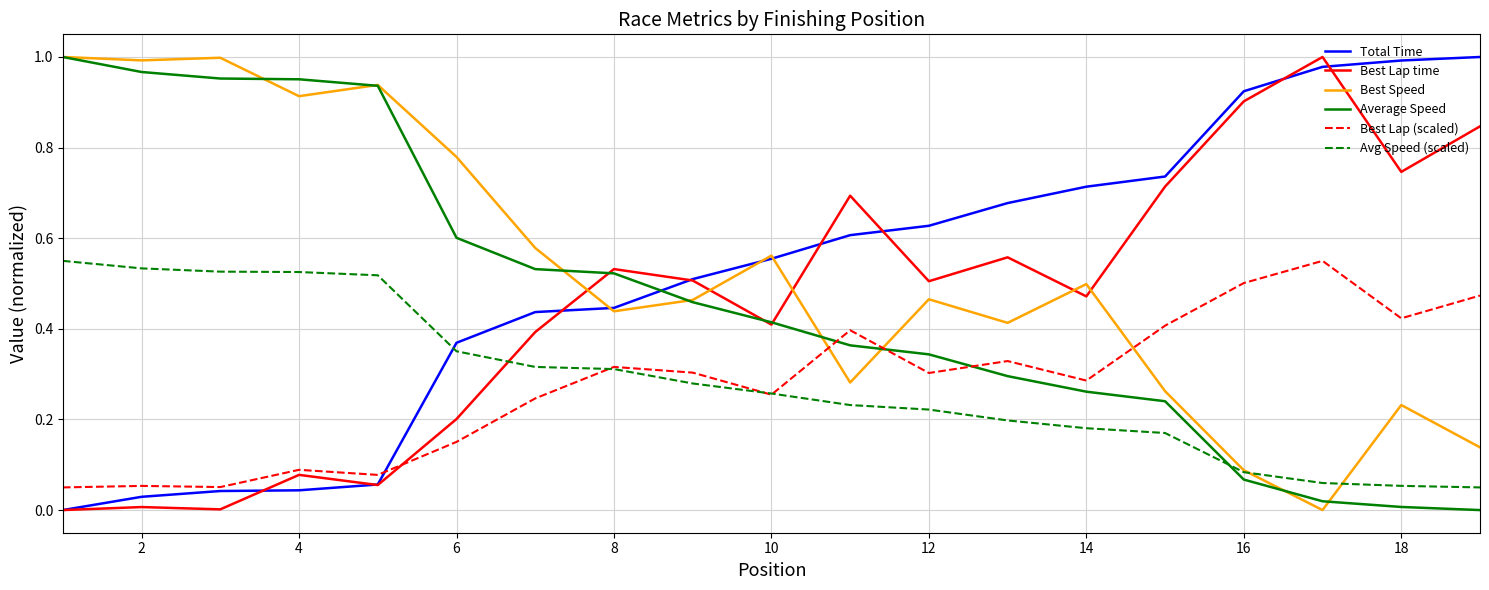

Which series ends up on top after the final intersection of Best Lap time and Best Lap (scaled)?

Best Lap time